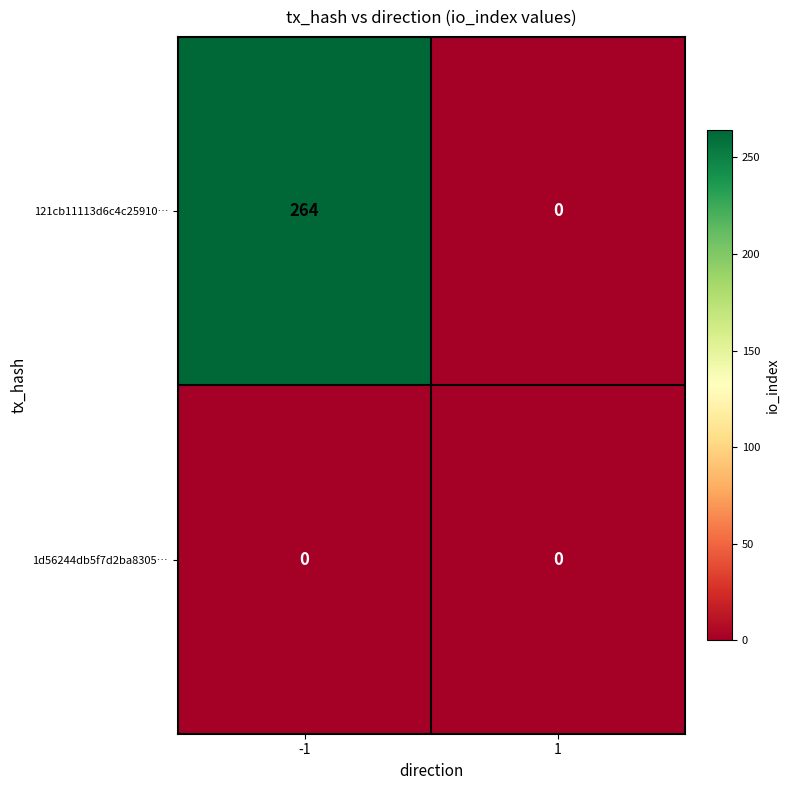

Is it true that 121cb11113d6c4c25910… equals 264 at -1?

True